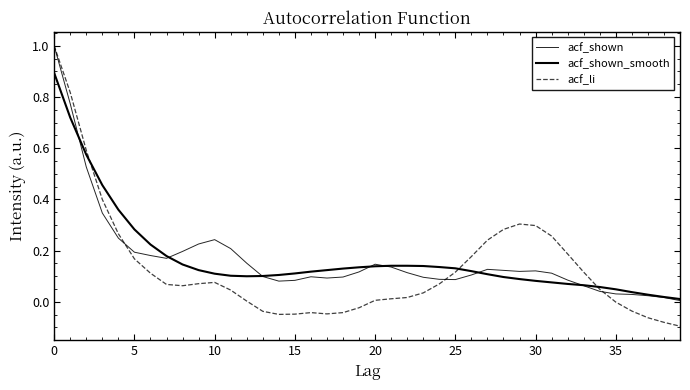

How many lines are shown in the chart?

3